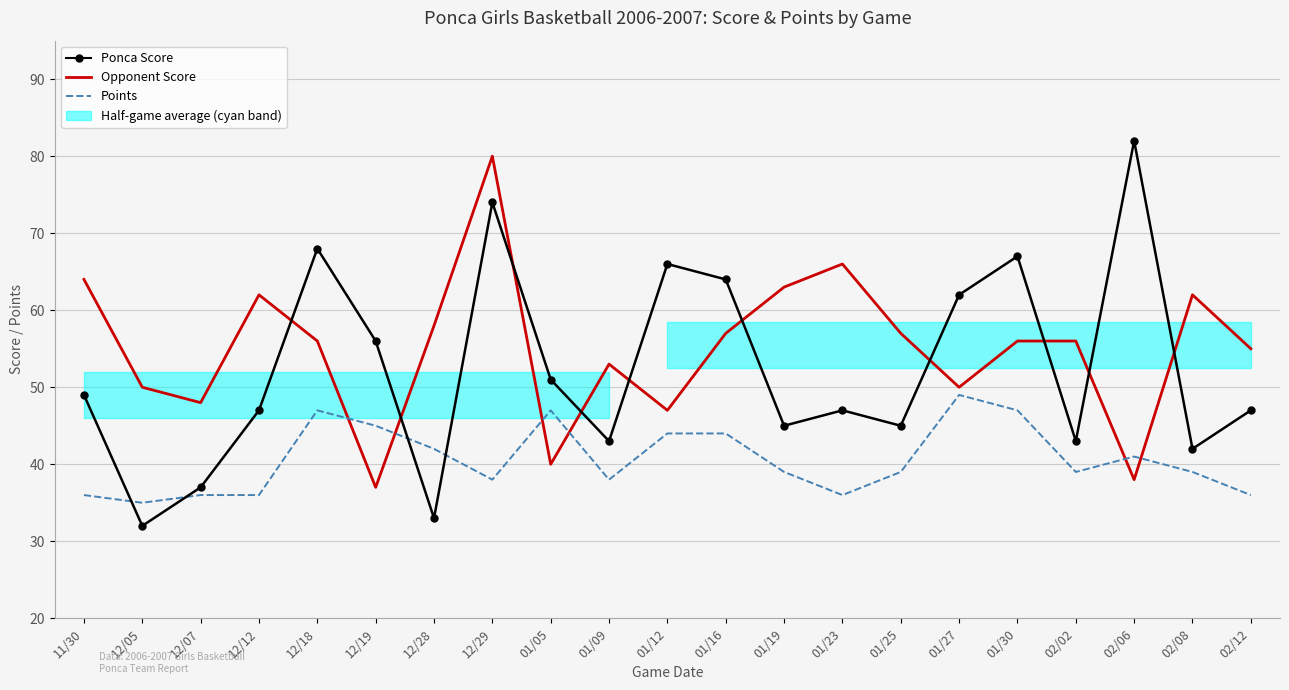

At which category does Ponca Score reach its first local peak?

12/18